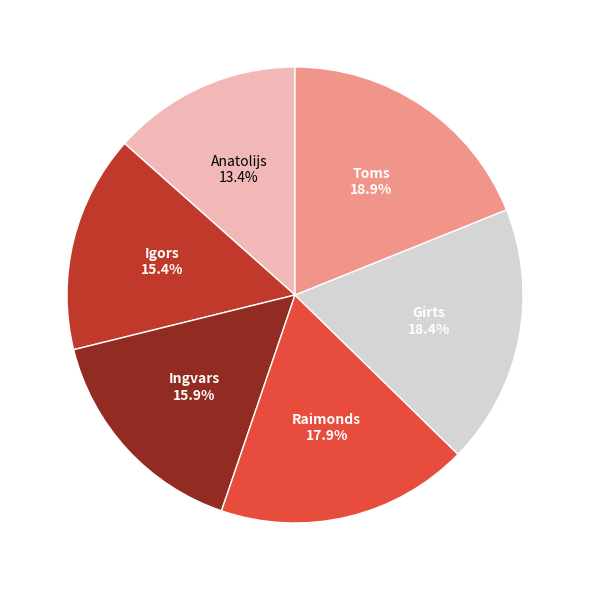

Is there any slice that represents more than half of the pie?

No